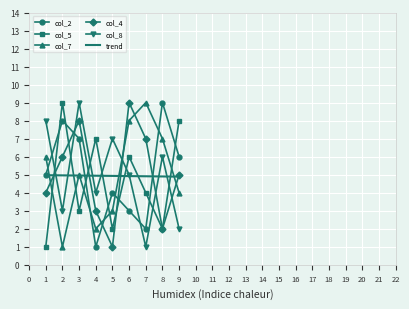

What value does the col_7 series have at 6?

8